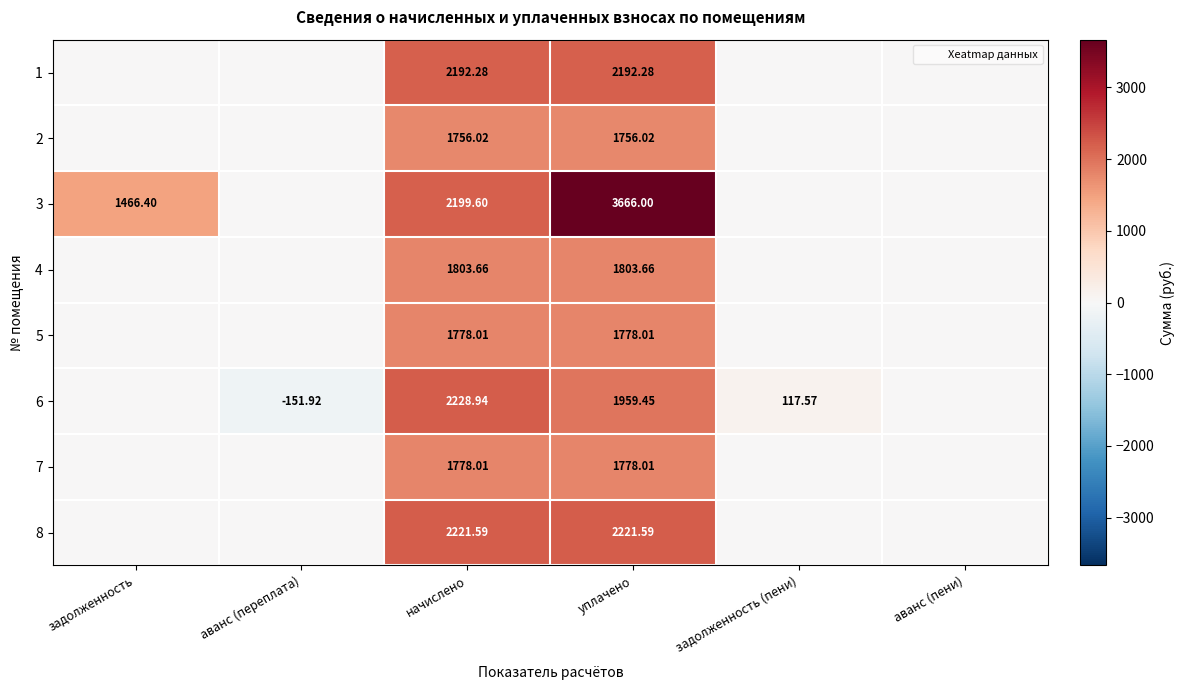

What is the difference between the 2 values at уплачено and аванс (пени)?

1756.0